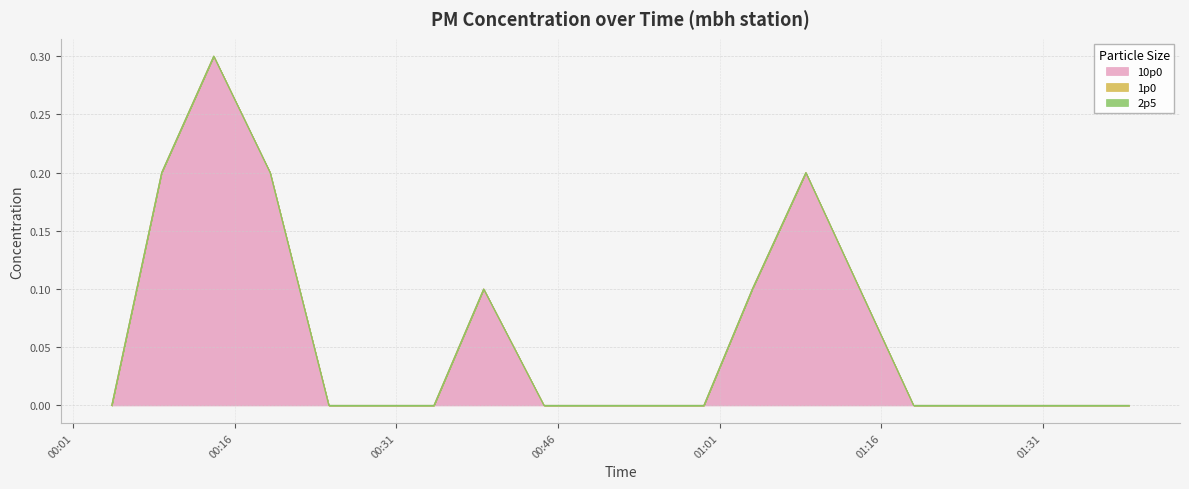

How many interior local peaks does the 10p0 series have?

3